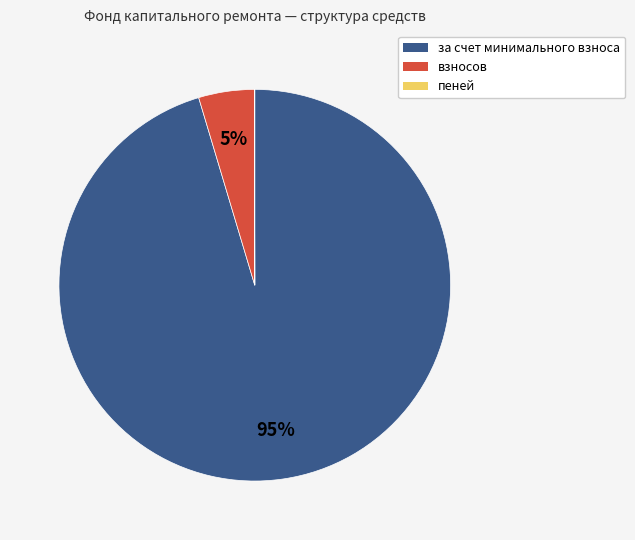

To the nearest percent, what is the combined percentage of за счет минимального взноса and взносов?

100%